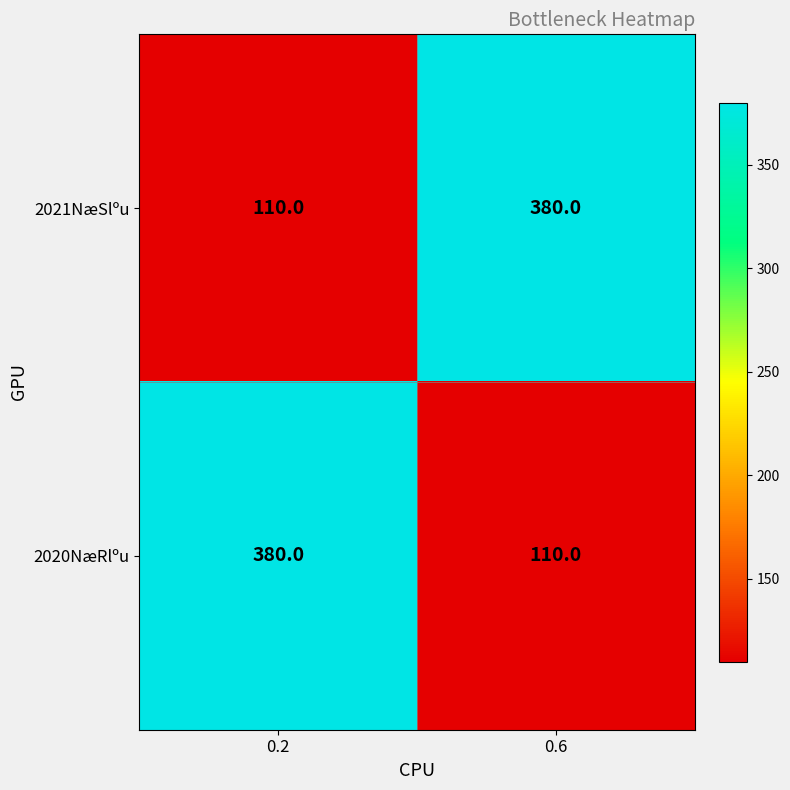

Reading left to right, transcribe all the data shown in this chart.

2021NæSlºu: 110	380
2020NæRlºu: 380	110